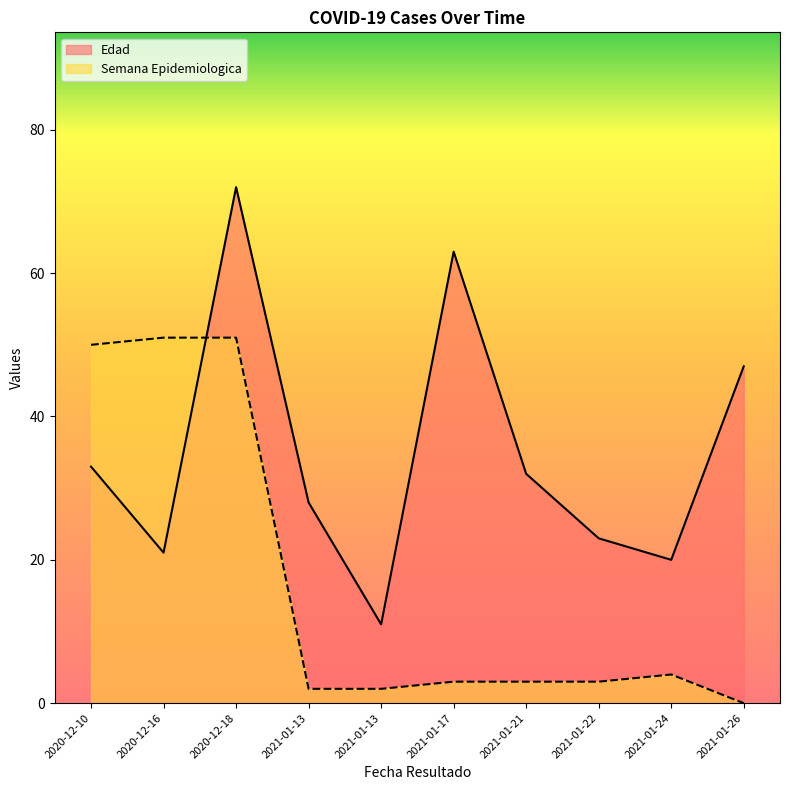

Reading left to right, what are all the values shown in this chart?

Edad: 33	21	72	28	11	63	32	23	20	47
Semana Epidemiologica: 50	51	51	2	2	3	3	3	4	0